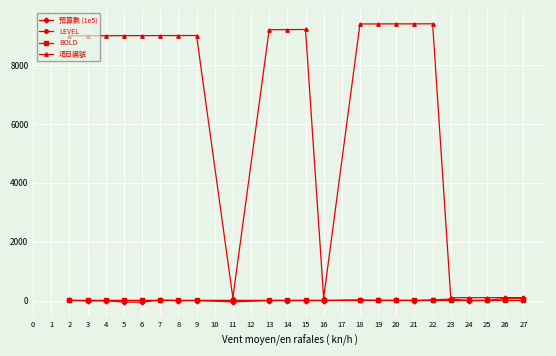

The value of 項目編號 at 4 is 9004.0. True or false?

True